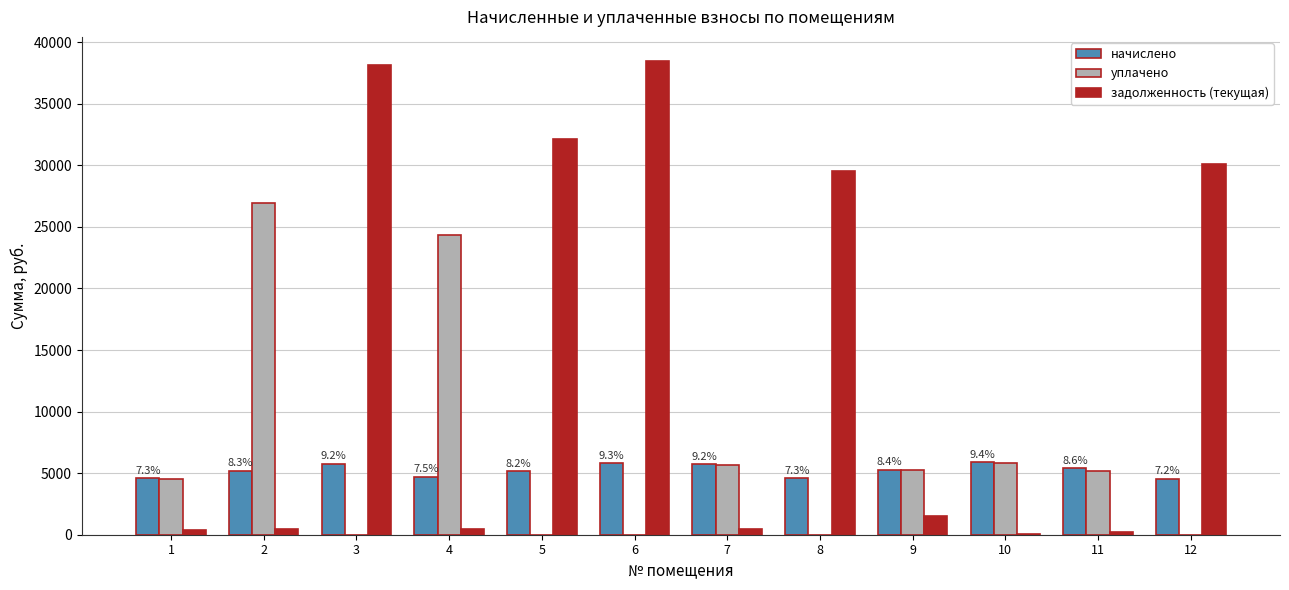

How many groups of bars are there?

12